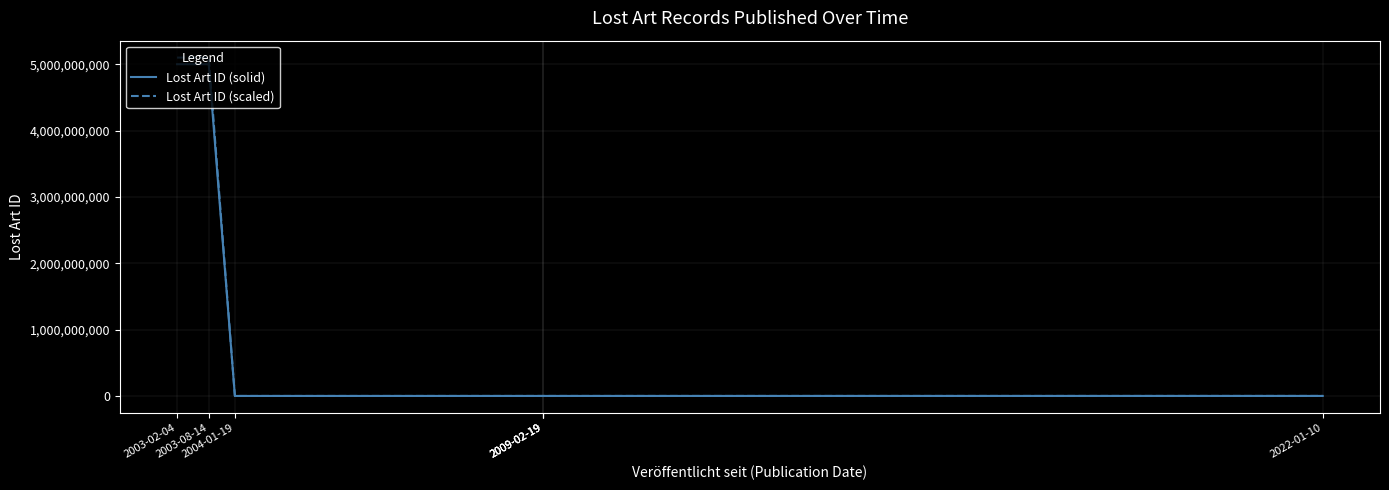

How many interior local valleys does the Lost Art ID (solid) series have?

2